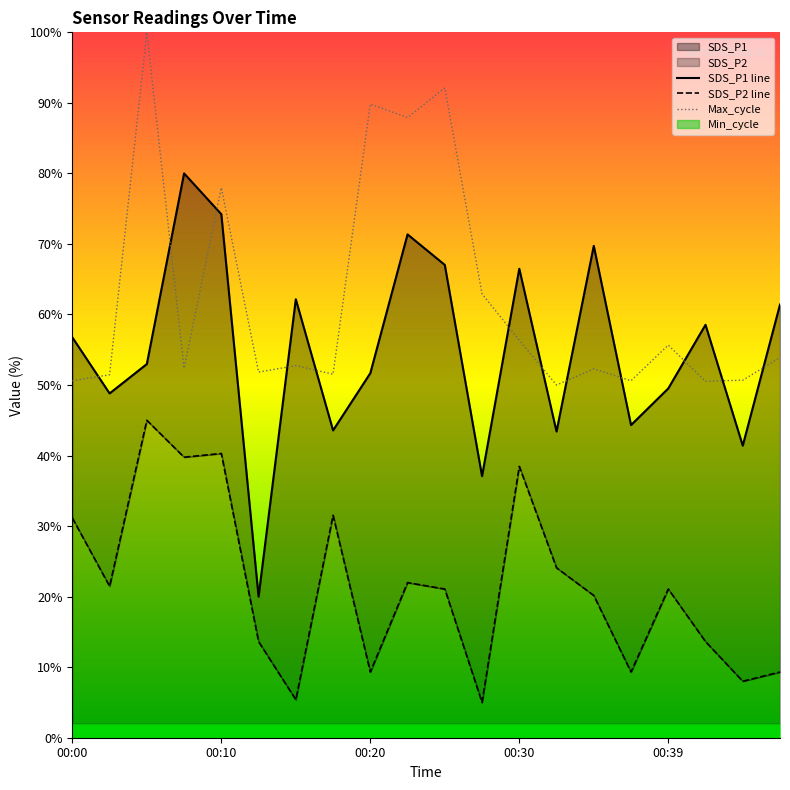

List the series in order of their overall mean, highest first.

Max_cycle, SDS_P1, SDS_P2